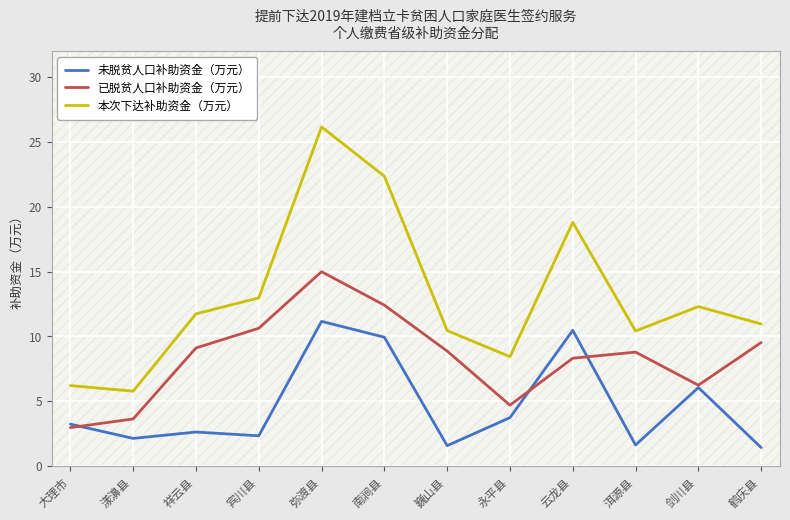

Rank the series by their maximum value, from lowest to highest.

未脱贫人口补助资金（万元）, 已脱贫人口补助资金（万元）, 本次下达补助资金（万元）